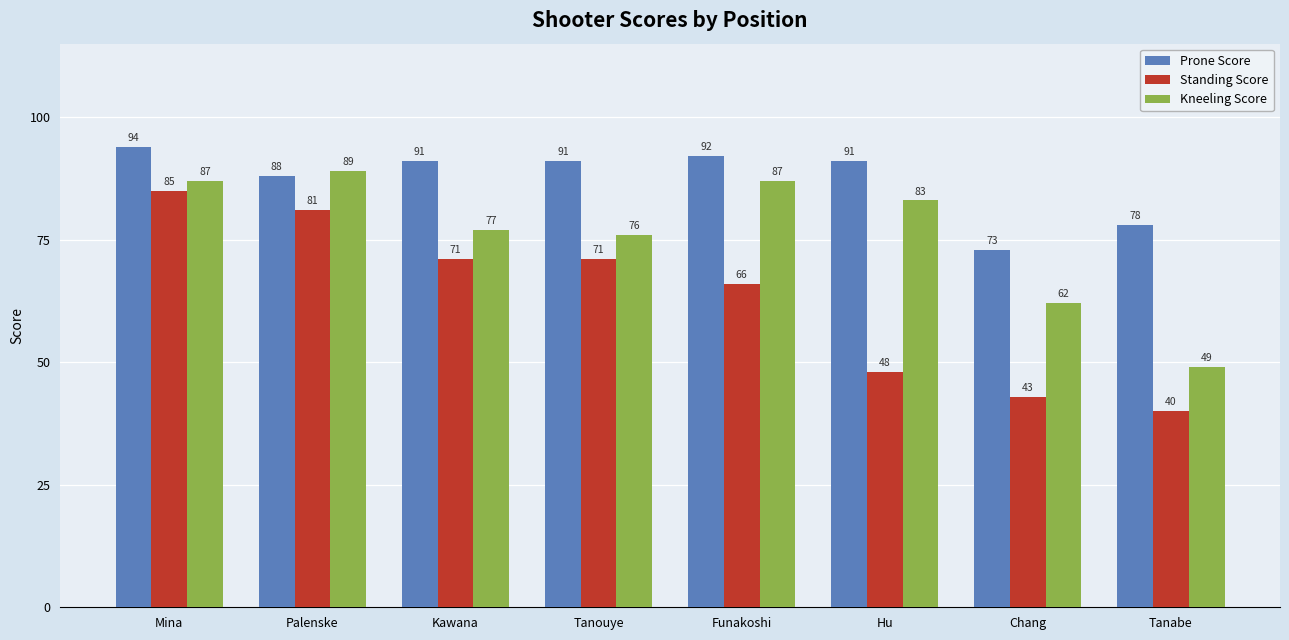

Reading left to right, what are all the values shown in this chart?

Prone Score: Mina=94	Palenske=88	Kawana=91	Tanouye=91	Funakoshi=92	Hu=91	Chang=73	Tanabe=78
Standing Score: Mina=85	Palenske=81	Kawana=71	Tanouye=71	Funakoshi=66	Hu=48	Chang=43	Tanabe=40
Kneeling Score: Mina=87	Palenske=89	Kawana=77	Tanouye=76	Funakoshi=87	Hu=83	Chang=62	Tanabe=49